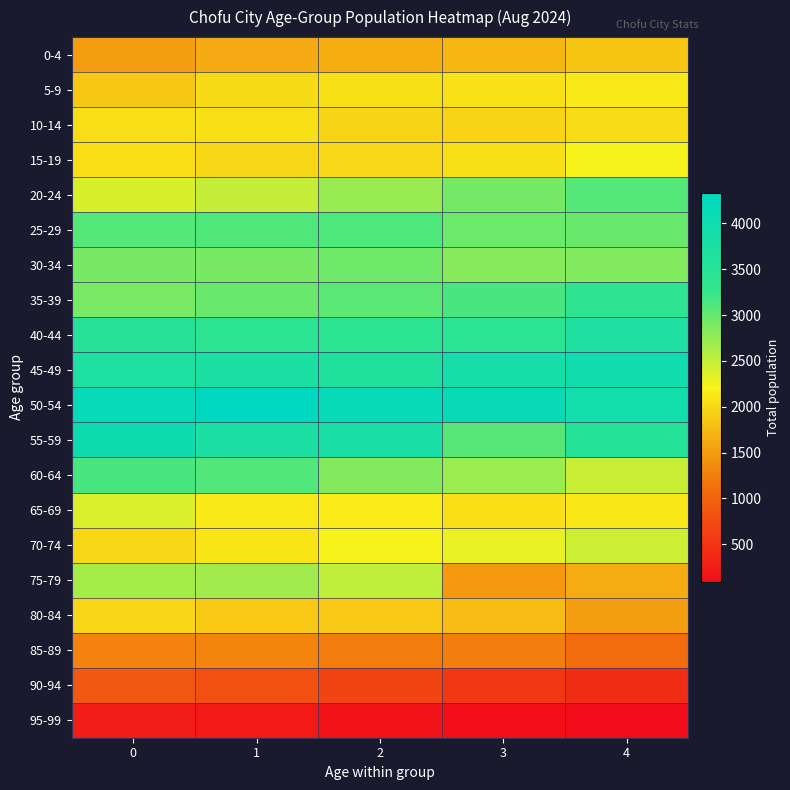

Reading left to right, transcribe all the data shown in this chart.

0-4: 0=1510	1=1606	2=1643	3=1727	4=1849
5-9: 0=1857	1=2027	2=2067	3=2075	4=2137
10-14: 0=2049	1=2064	2=1967	3=1956	4=2035
15-19: 0=2040	1=1988	2=2010	3=2069	4=2223
20-24: 0=2393	1=2493	2=2728	3=2921	4=3082
25-29: 0=3090	1=3109	2=3130	3=2968	4=2975
30-34: 0=2906	1=2902	2=2946	3=2823	4=2844
35-39: 0=2899	1=2989	2=3050	3=3151	4=3371
40-44: 0=3525	1=3408	2=3409	3=3425	4=3684
45-49: 0=3692	1=3759	2=3649	3=3854	4=3992
50-54: 0=4183	1=4335	2=4172	3=4147	4=3920
55-59: 0=4036	1=3751	2=3811	3=3076	4=3541
60-64: 0=3149	1=3099	2=2841	3=2710	4=2470
65-69: 0=2372	1=2143	2=2154	3=2056	4=2127
70-74: 0=2000	1=2102	2=2220	3=2298	4=2451
75-79: 0=2656	1=2682	2=2520	3=1473	4=1633
80-84: 0=1972	1=1872	2=1871	3=1762	4=1509
85-89: 0=1294	1=1304	2=1247	3=1250	4=1085
90-94: 0=881	1=798	2=663	3=532	4=433
95-99: 0=275	1=220	2=165	3=111	4=86